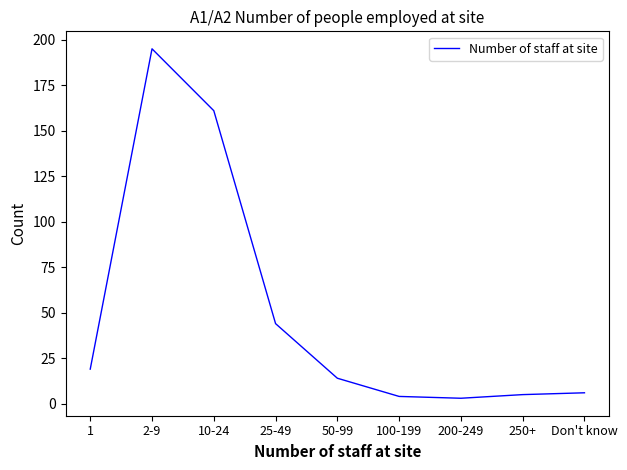

Reading right to left, what are all the values shown in this chart?

Don't know=6	250+=5	200-249=3	100-199=4	50-99=14	25-49=44	10-24=161	2-9=195	1=19